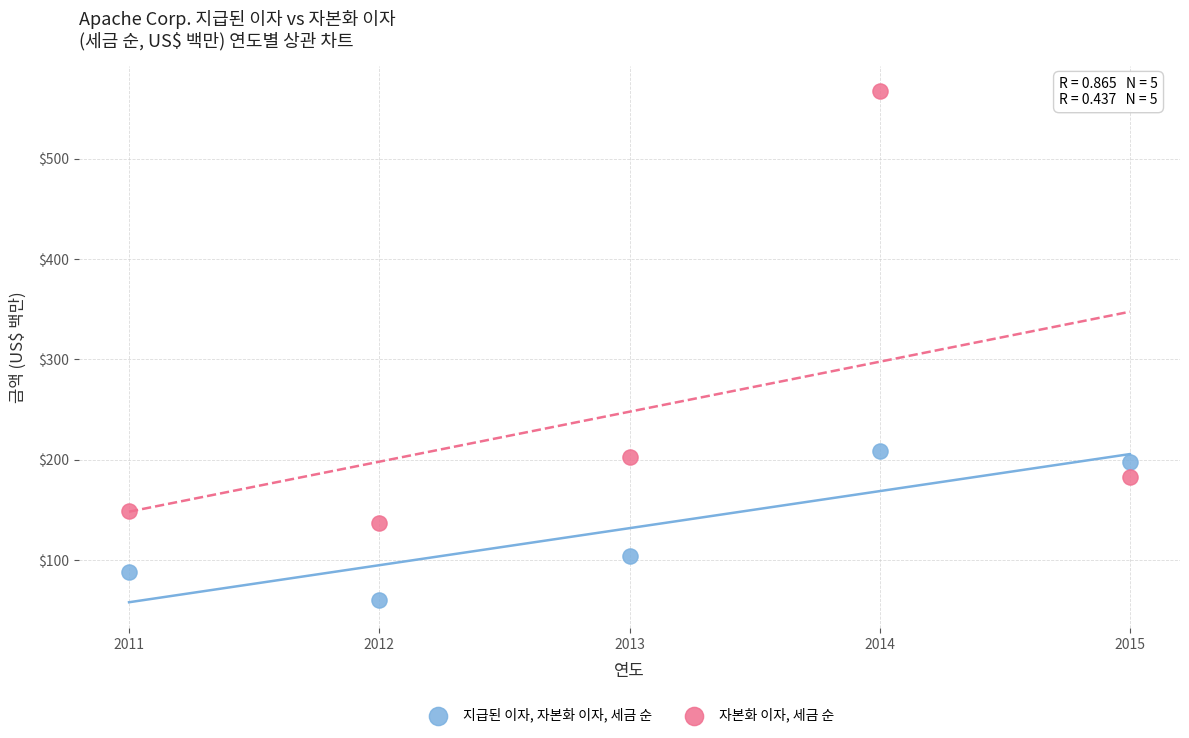

Which series reaches the maximum Y coordinate?

자본화 이자, 세금 순